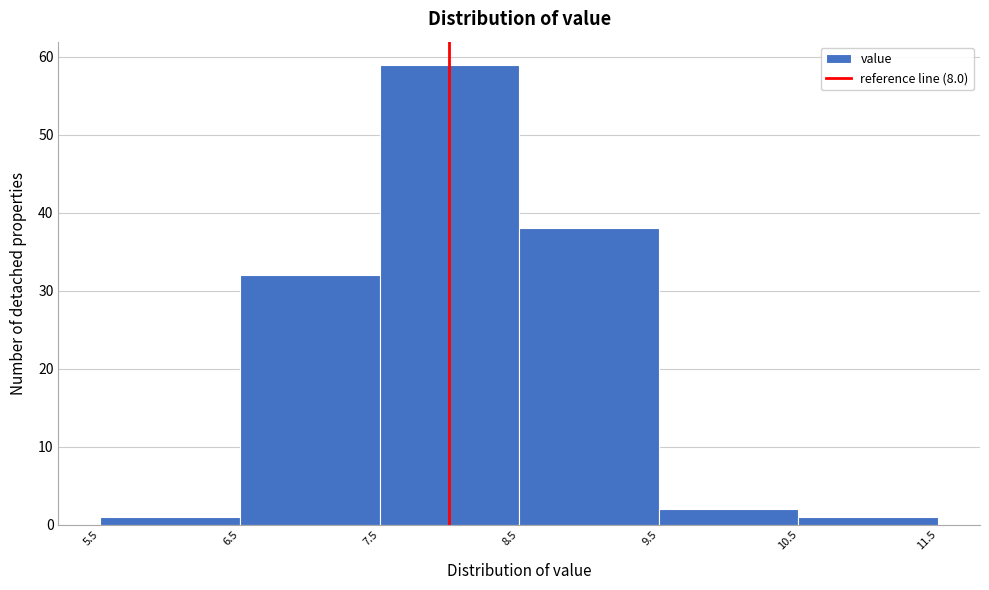

Which range on the x-axis has the tallest bar?

7.5 to 8.5